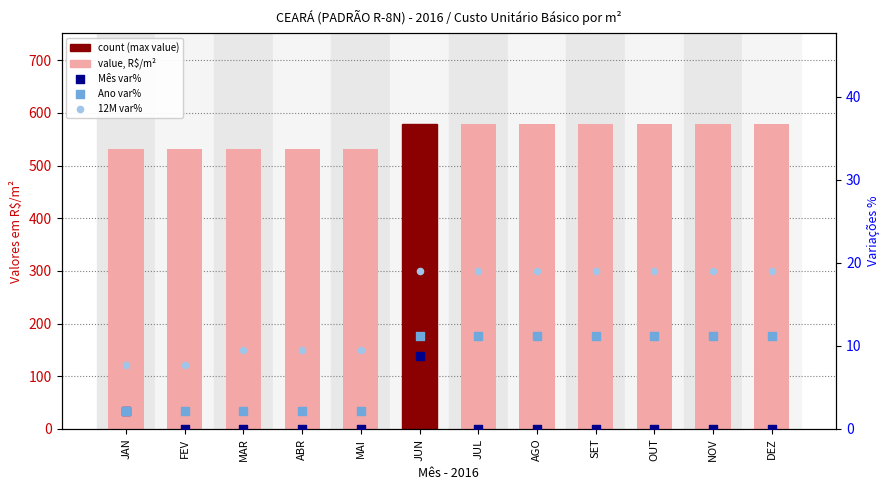

Which series contains the lowest Y value?

Mês var%